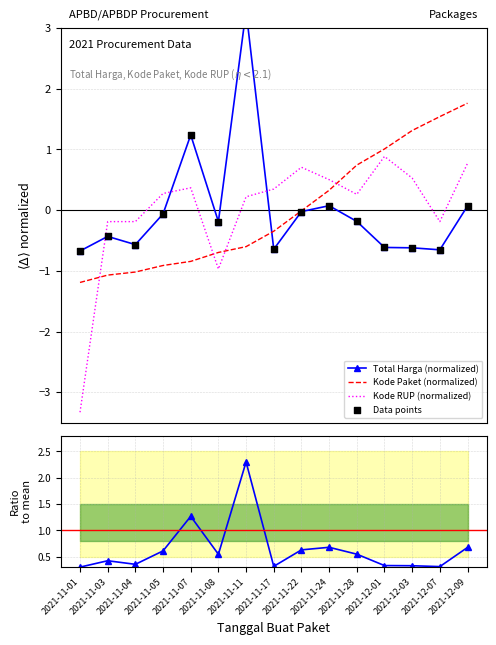

Which series reaches the minimum Y coordinate?

Kode RUP (normalized)